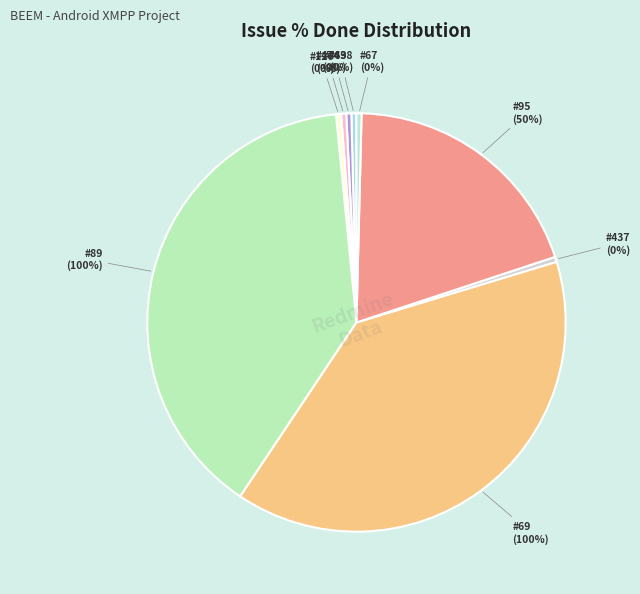

How many segments does this pie chart have?

9